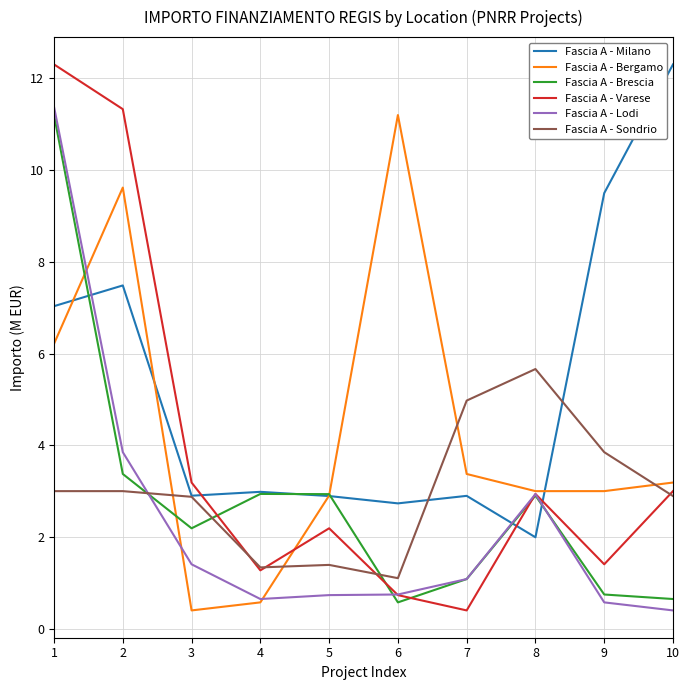

What is the difference between the highest and lowest values at 10?

11.9